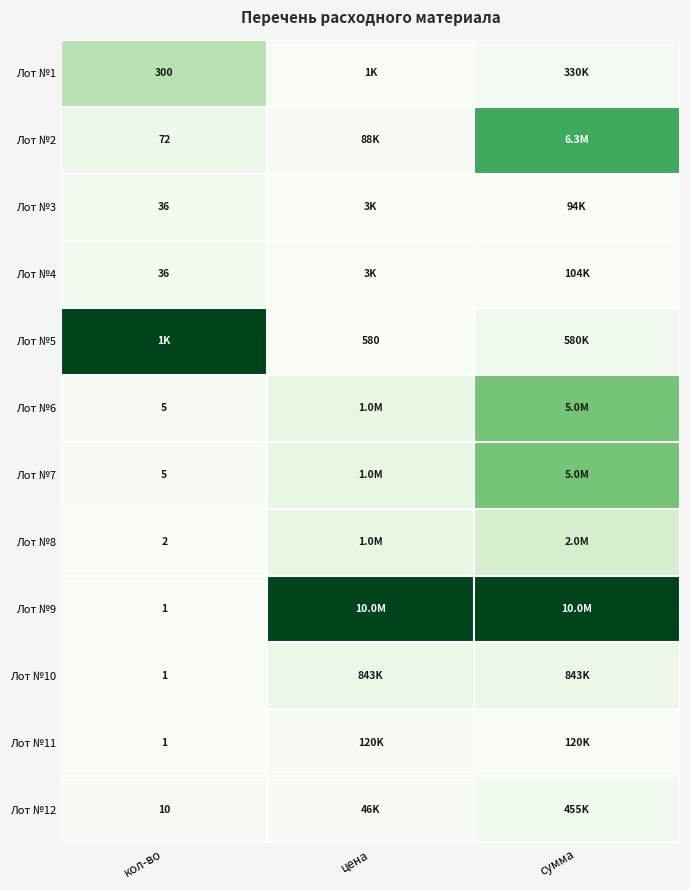

Is the value of Лот №7 at кол-во greater than the value of Лот №1 at кол-во?

No